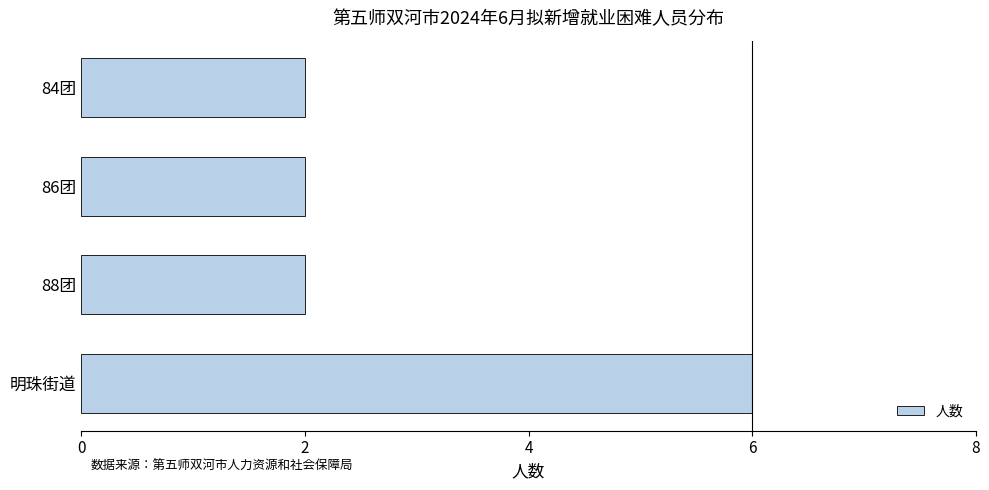

Count the number of data series in this chart.

1